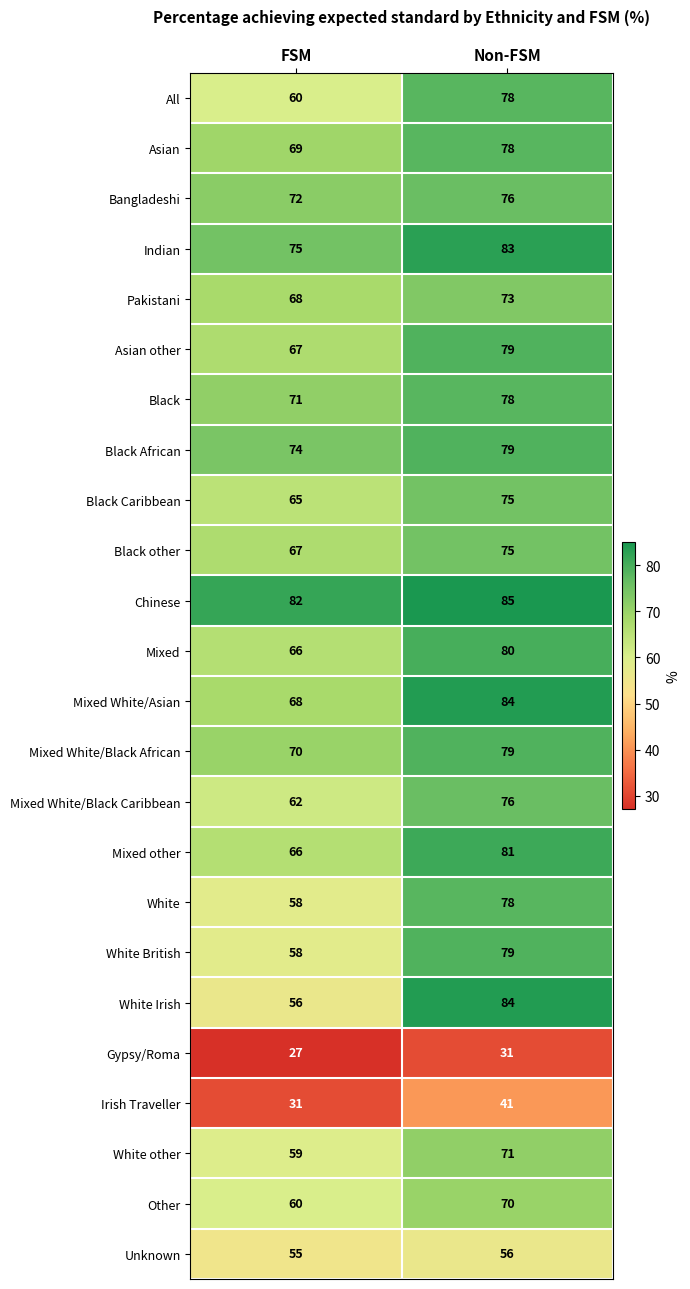

What is the sum of all White Irish values?

140